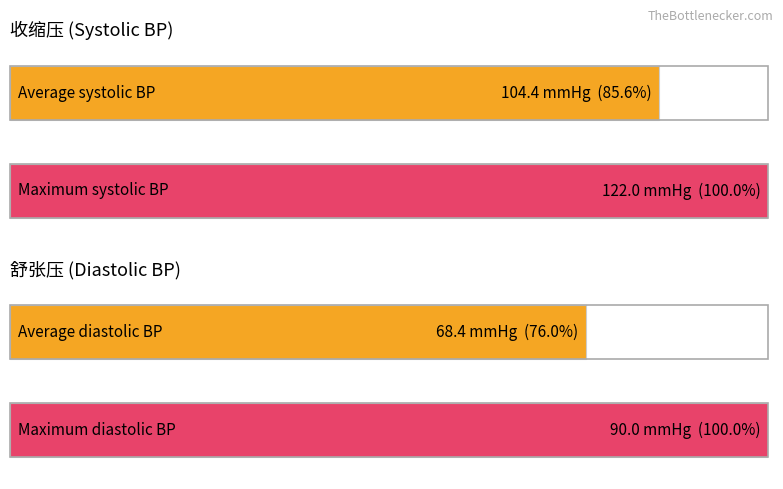

True or false: 舒张压(*) has a value of 82 at 袁帅1.

False